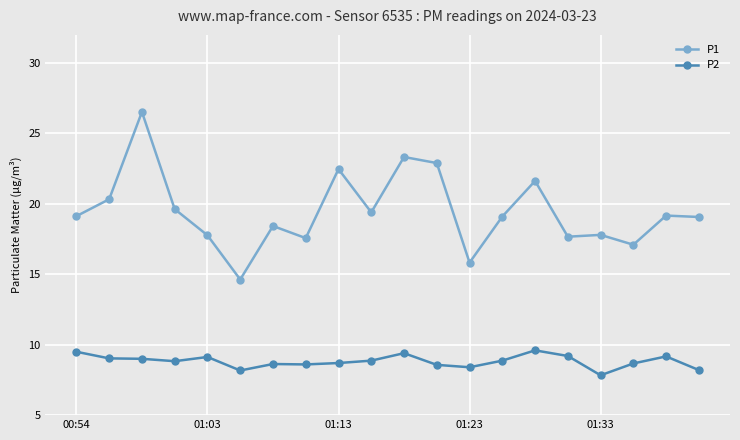

What are all the series names shown in the legend?

P1, P2